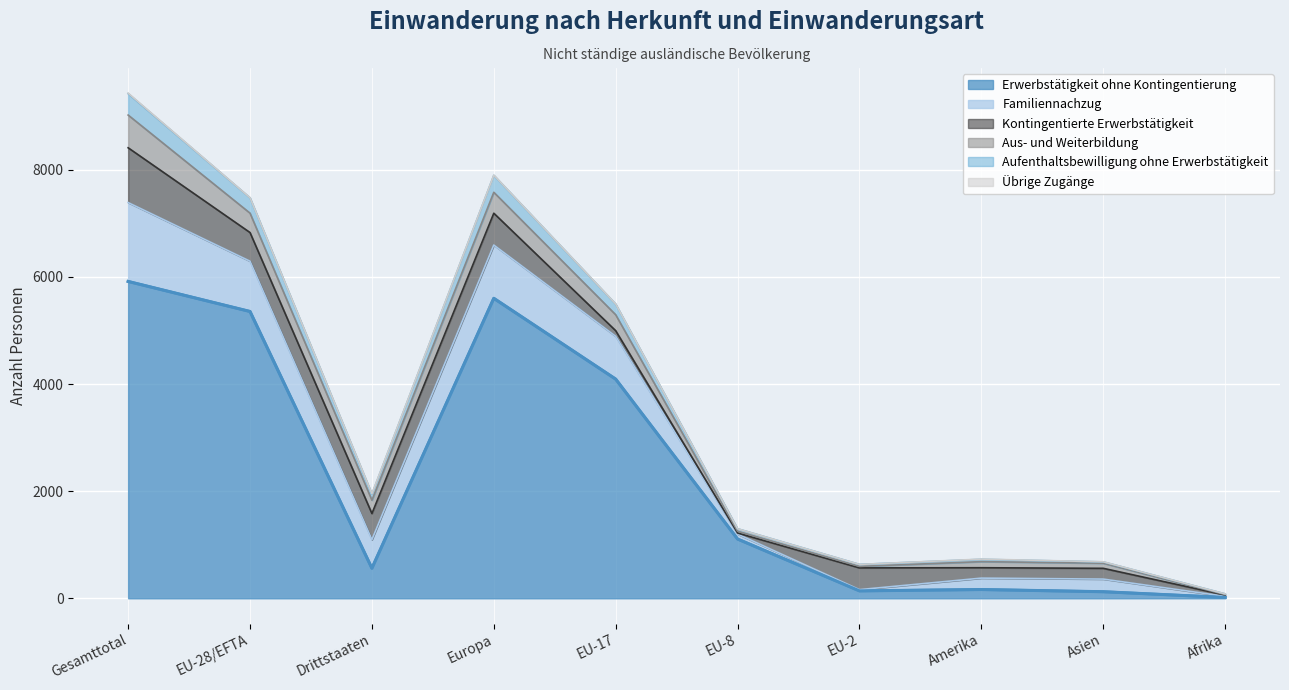

Is it true that Kontingentierte Erwerbstätigkeit equals 1023 at Gesamttotal?

True